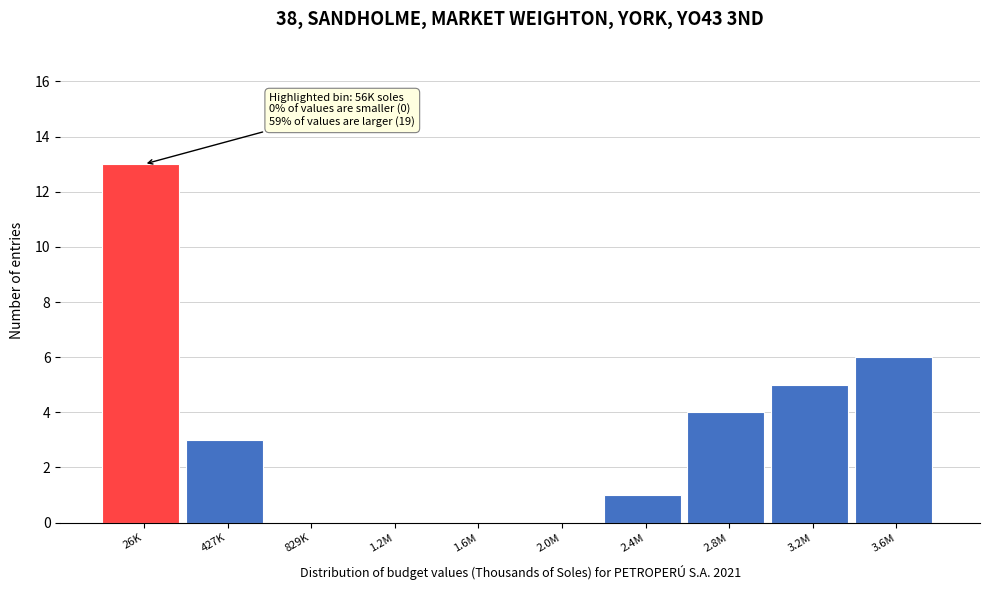

Reading right to left, extract all data points from this chart.

3.6M=6	3.2M=5	2.8M=4	2.4M=1	2.0M=0	1.6M=0	1.2M=0	829K=0	427K=3	26K=13